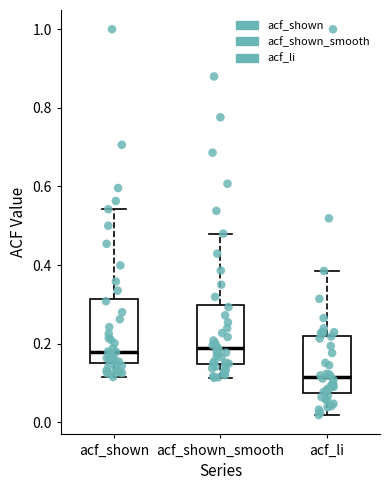

Reading left to right, transcribe this box plot: for each box, give where its median line is, the range the box spans, and where its two whiskers end, as read against the y-axis. The values are not printed on the chart, so give them approximately, as read against the axis.

acf_shown: median 0.18, box 0.16 to 0.32, whiskers 0.12 to 0.54
acf_shown_smooth: median 0.18, box 0.14 to 0.30, whiskers 0.12 to 0.48
acf_li: median 0.12, box 0.08 to 0.22, whiskers 0.02 to 0.38